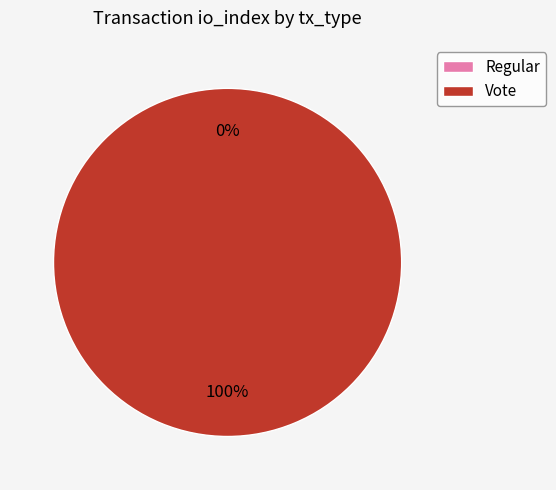

Count the number of slices in the pie.

2